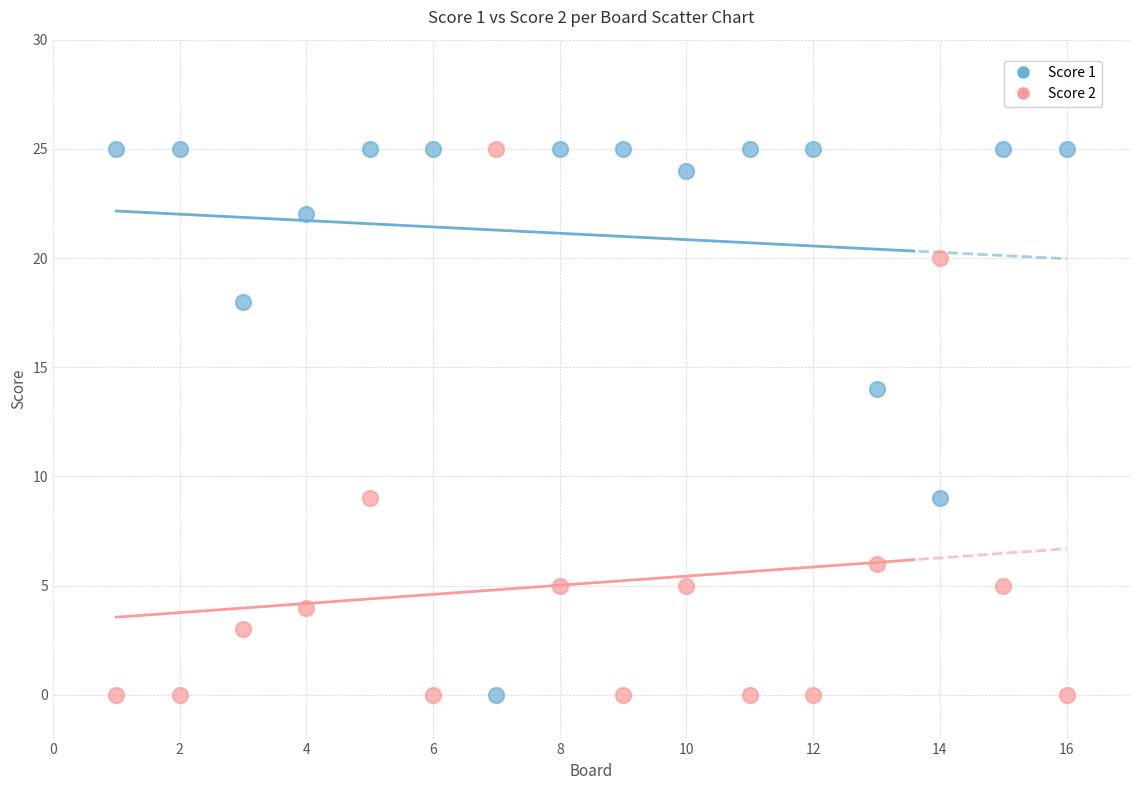

What are all the series names shown in the legend?

Score 1, Score 2